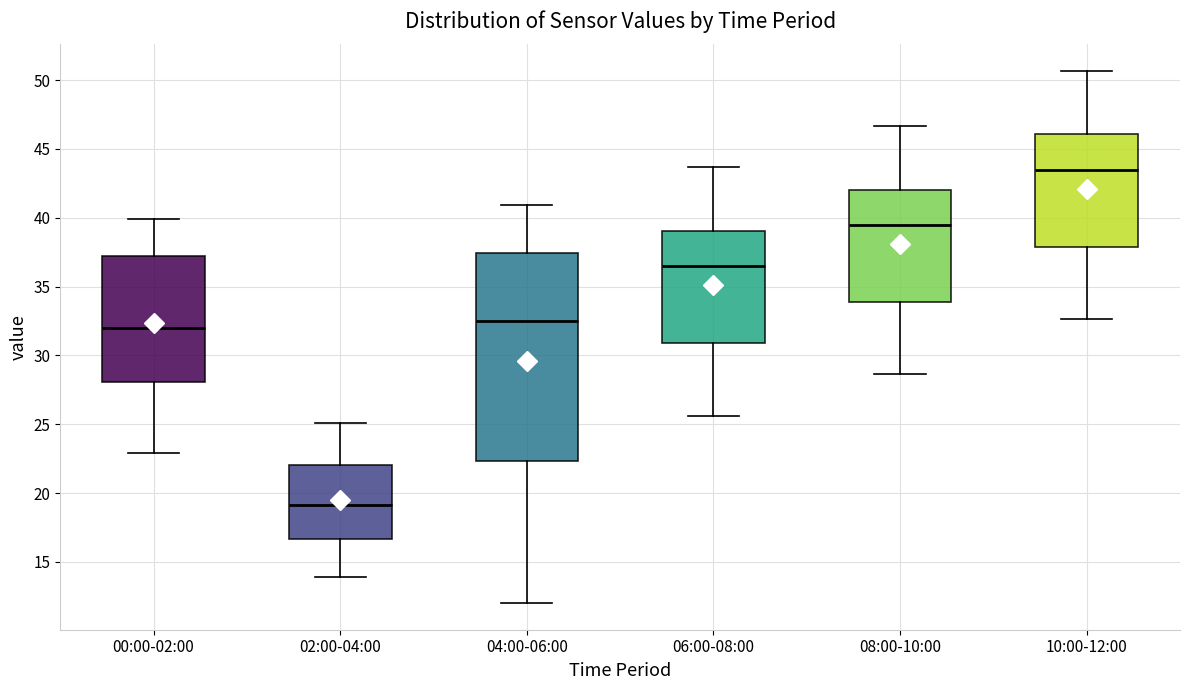

Reading left to right, read every box against the y-axis: the position of its median line, the range the box covers, and the ends of its whiskers. The values are not printed on the chart, so give them approximately, as read against the axis.

00:00-02:00: median 32.0, box 28.0 to 37.0, whiskers 23.0 to 40.0
02:00-04:00: median 19.0, box 16.5 to 22.0, whiskers 14.0 to 25.0
04:00-06:00: median 32.5, box 22.5 to 37.5, whiskers 12.0 to 41.0
06:00-08:00: median 36.5, box 31.0 to 39.0, whiskers 25.5 to 43.5
08:00-10:00: median 39.5, box 34.0 to 42.0, whiskers 28.5 to 46.5
10:00-12:00: median 43.5, box 38.0 to 46.0, whiskers 32.5 to 50.5